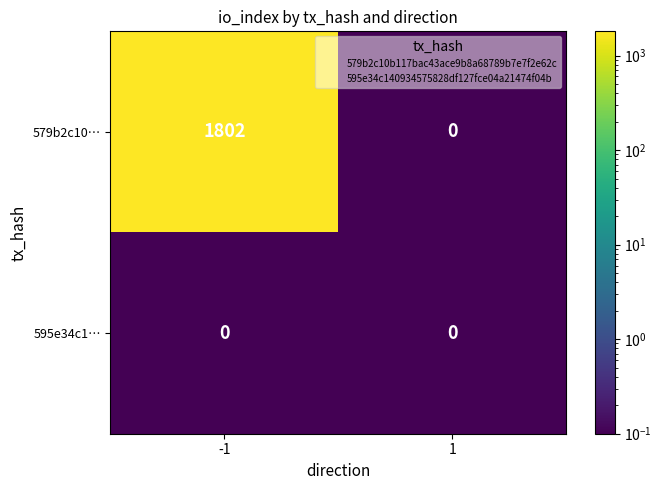

Reading left to right, extract all data points from this chart.

579b2c10…: 1802	0
595e34c1…: 0	0